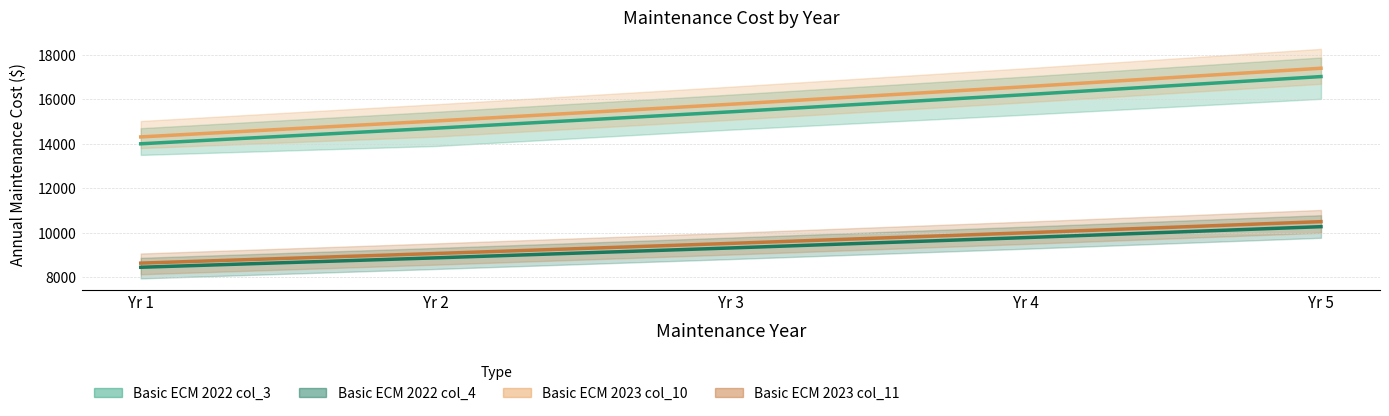

Which has a higher value, Yr 4 or Yr 1?

Yr 4